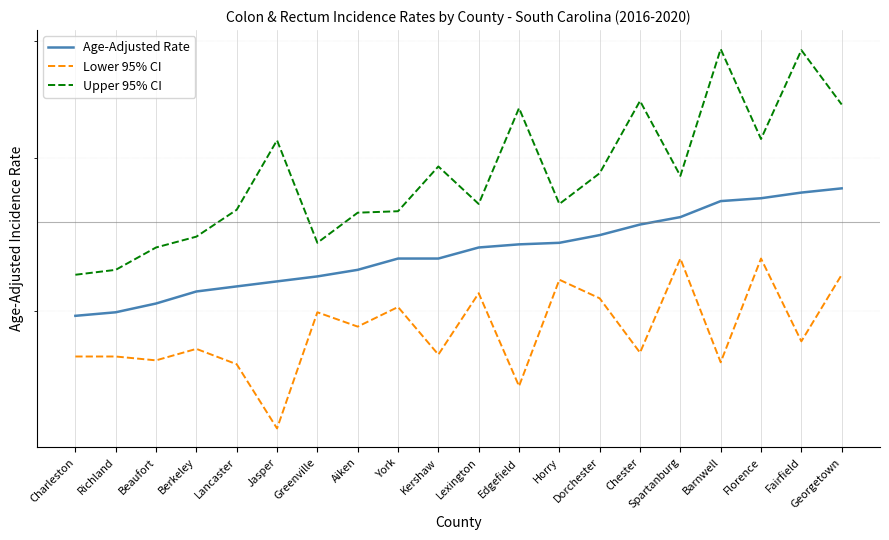

True or false: Upper 95% CI and Age-Adjusted Rate cross at least once.

False